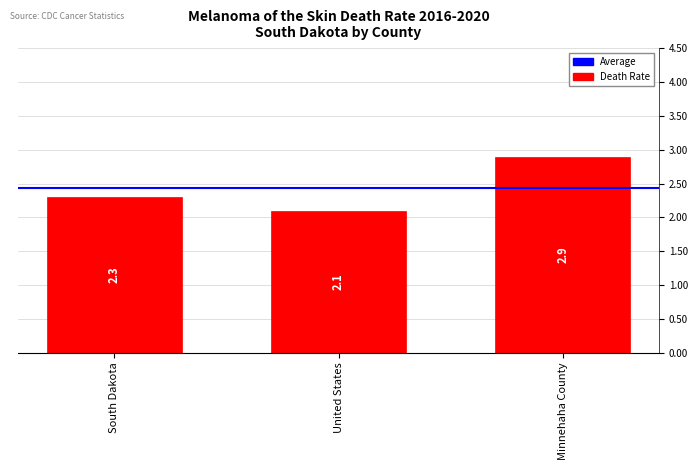

Does the chart contain stacked bars?

No